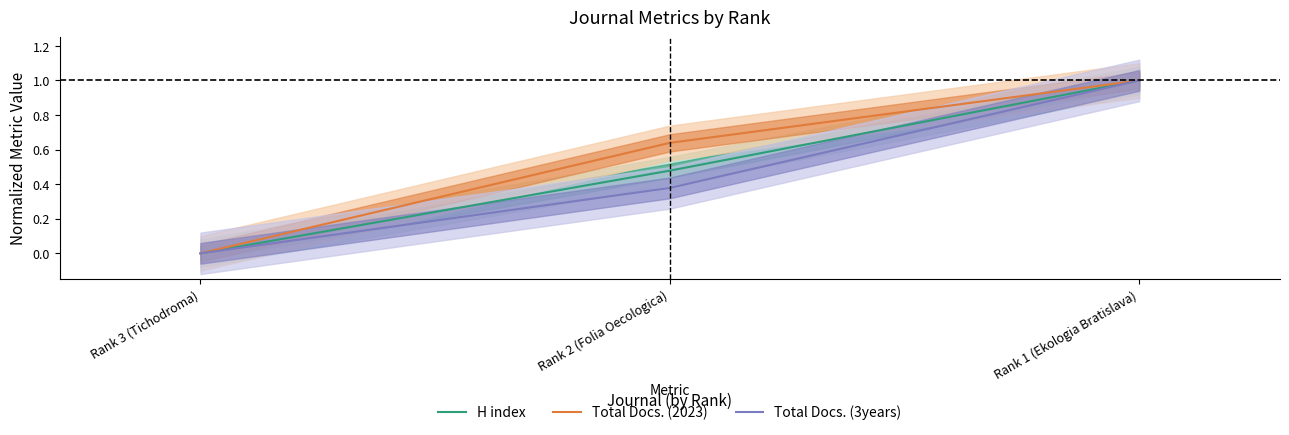

Where is Total Docs. (3years) nearest to the value 0?

Rank 3 (Tichodroma)